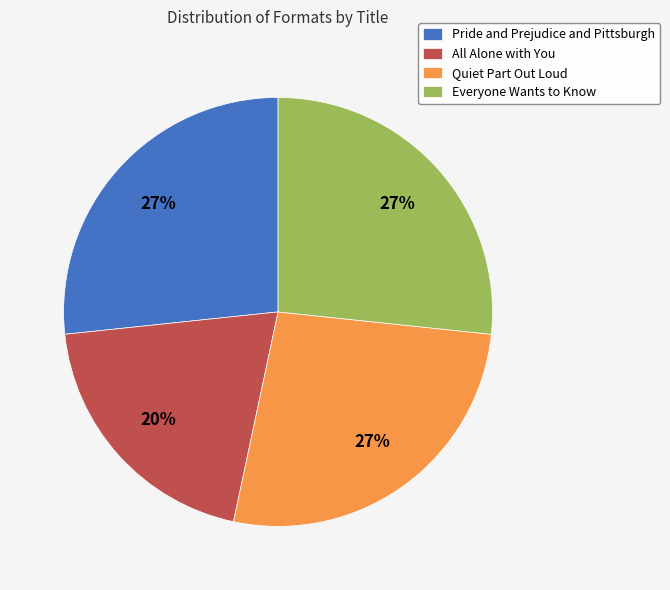

To the nearest percent, what portion does All Alone with You represent?

20%